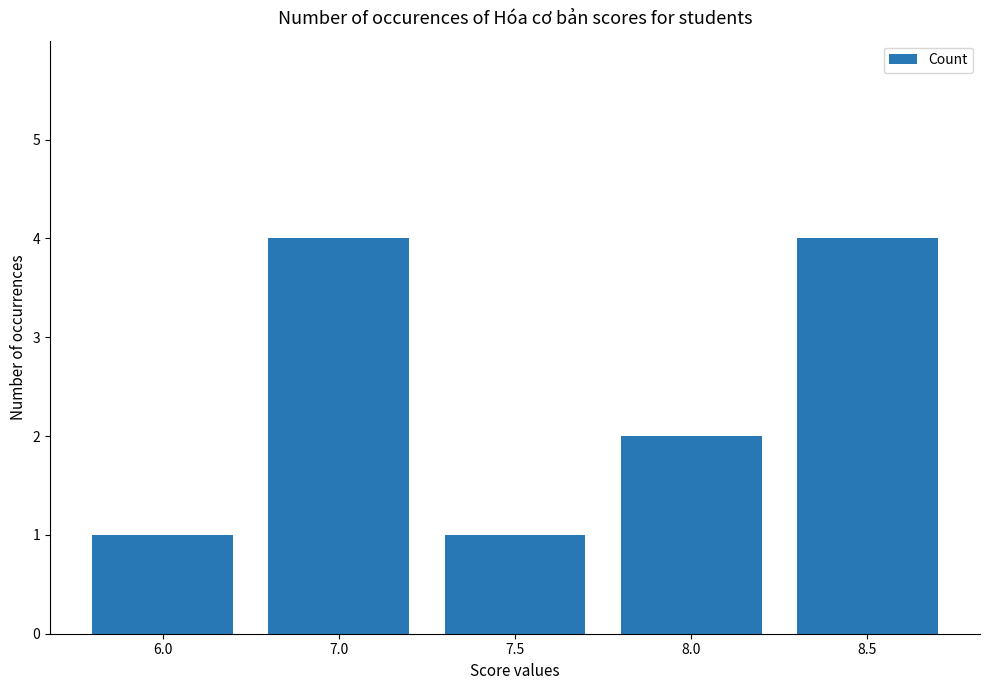

Approximately how many times larger is the value at 8.0 compared to 7.0?

0.5